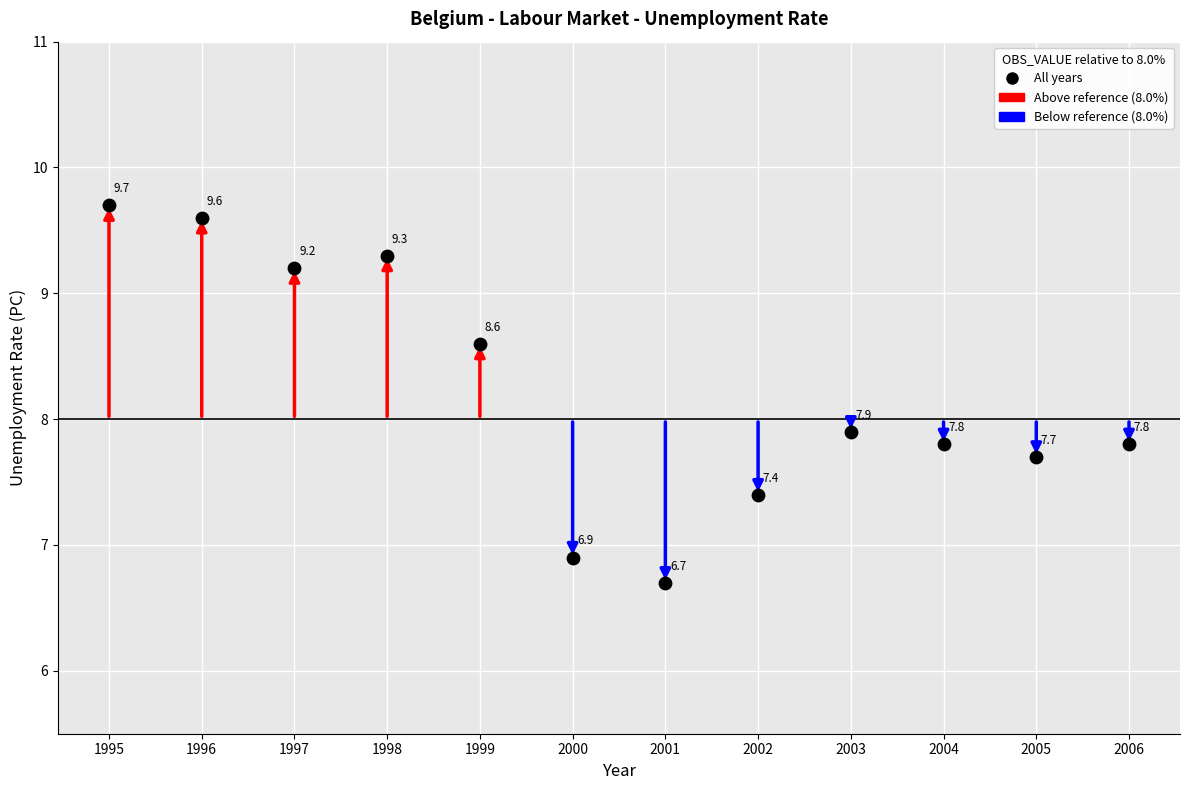

What is the average X value?

2000.5